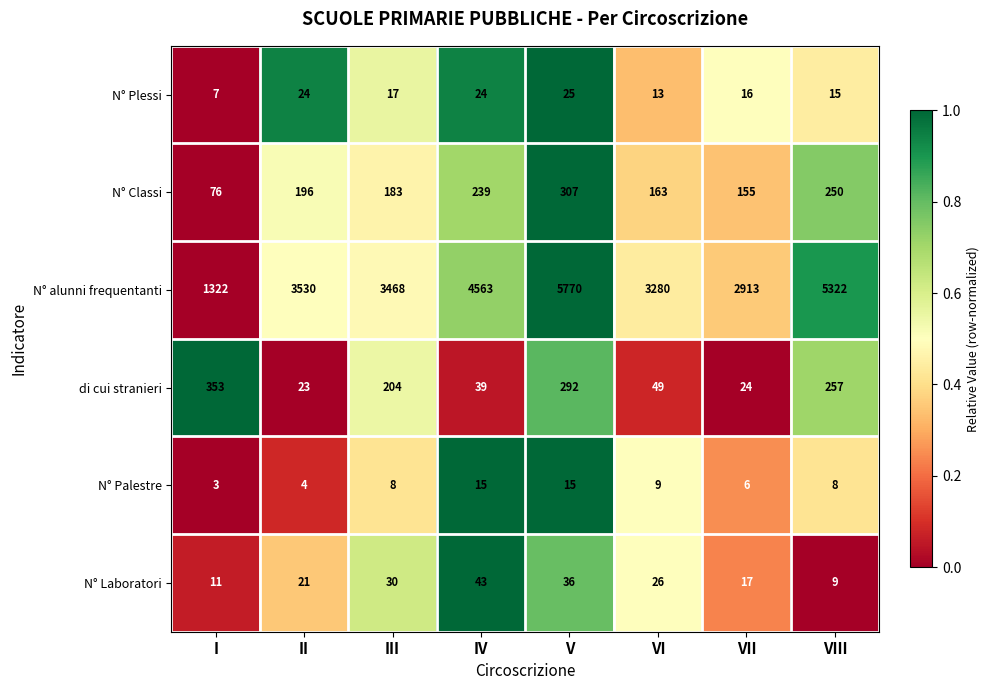

List the series in order of their peak value, lowest first.

N° Palestre, N° Plessi, N° Laboratori, N° Classi, di cui stranieri, N° alunni frequentanti